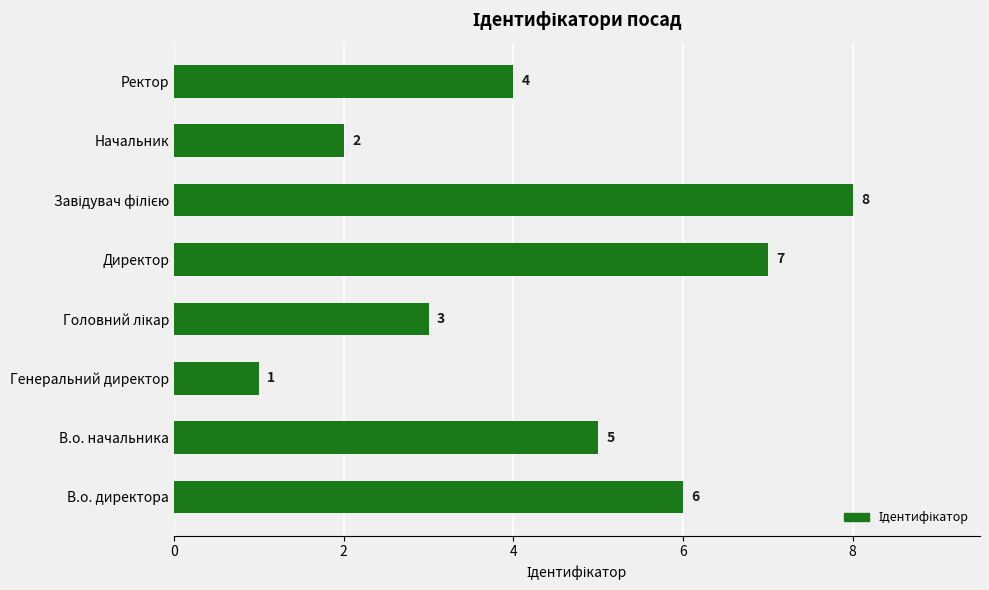

Reading top to bottom, list all the values displayed in this chart.

4	2	8	7	3	1	5	6